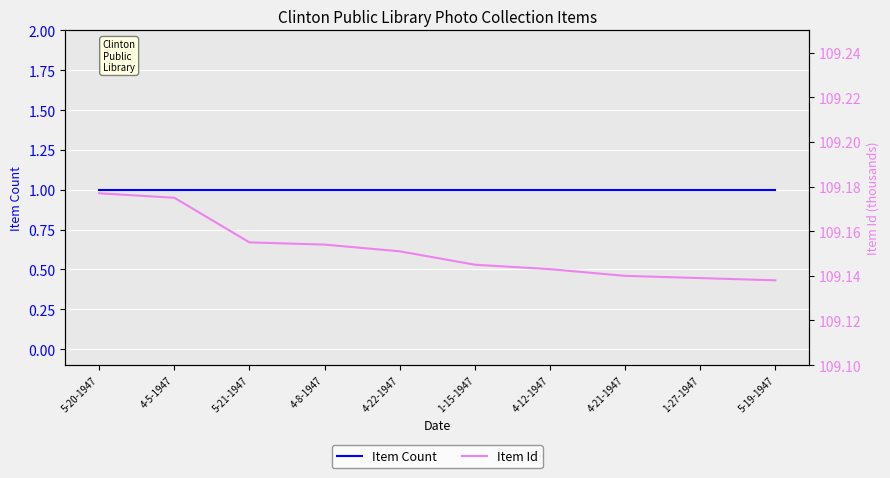

What is the label of the 4th point from the right?

4-12-1947